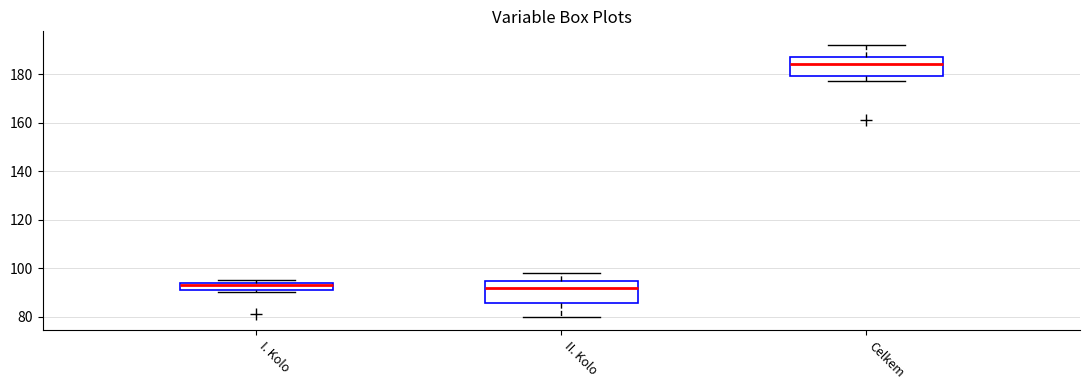

Where is the upper edge of the box for Celkem on the y-axis? The values are not printed on the chart, so give them approximately, as read against the axis.

188